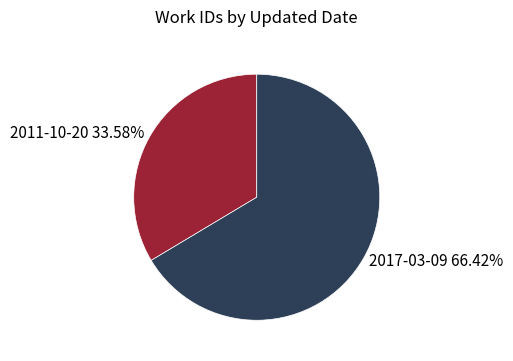

The 2017-03-09 slice represents 56% of the pie. True or false?

False